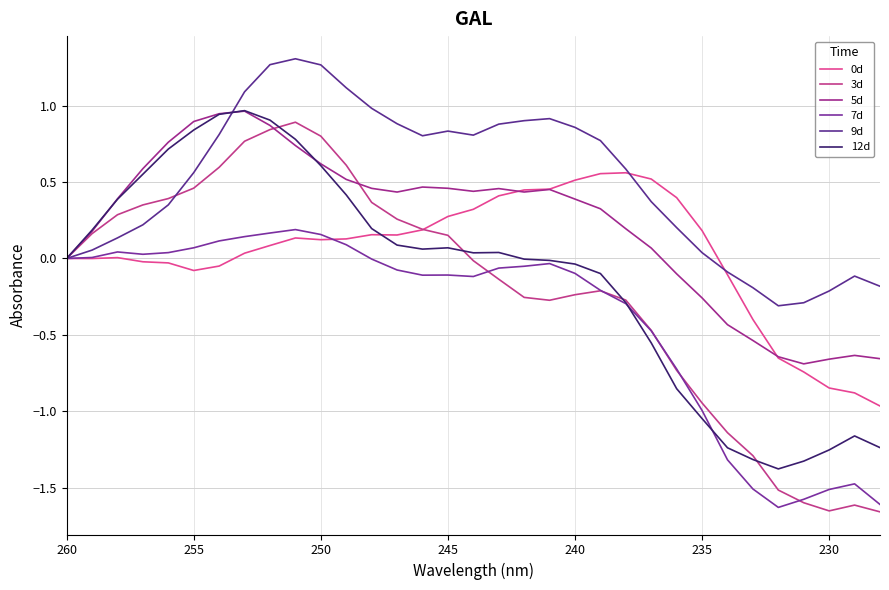

What is the difference between the maximum and second lowest values in the 12d series?

2.3